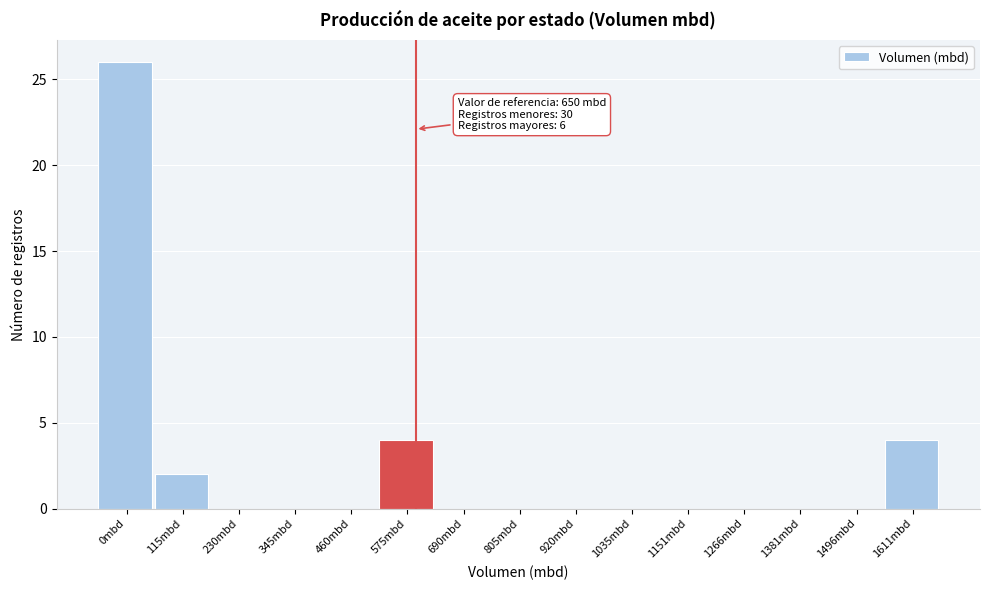

Reading left to right, transcribe all the data shown in this chart.

0mbd=26	115mbd=2	230mbd=0	345mbd=0	460mbd=0	575mbd=4	690mbd=0	805mbd=0	920mbd=0	1035mbd=0	1151mbd=0	1266mbd=0	1381mbd=0	1496mbd=0	1611mbd=4